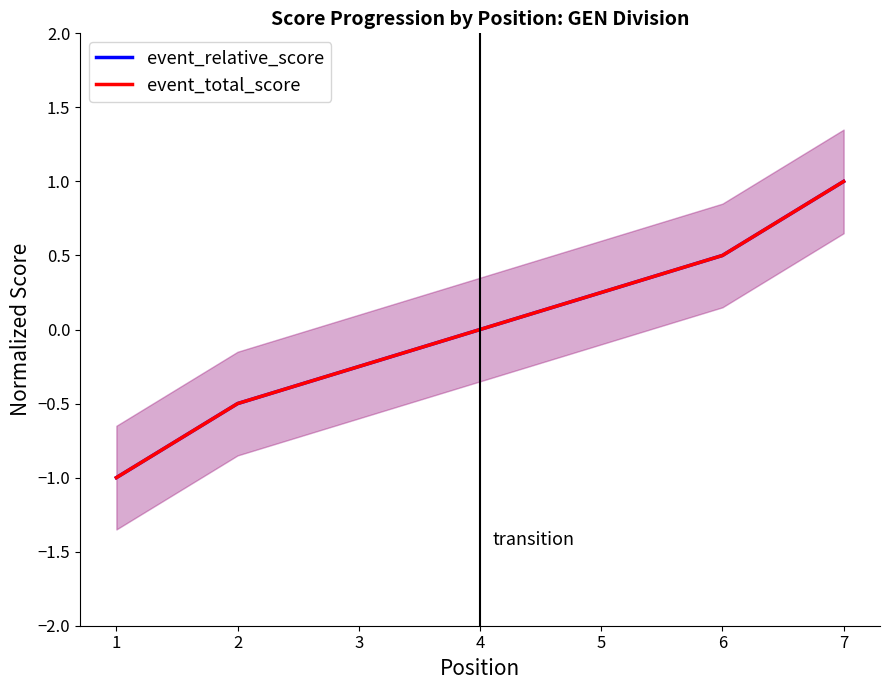

True or false: event_total_score and event_relative_score cross at least once.

False